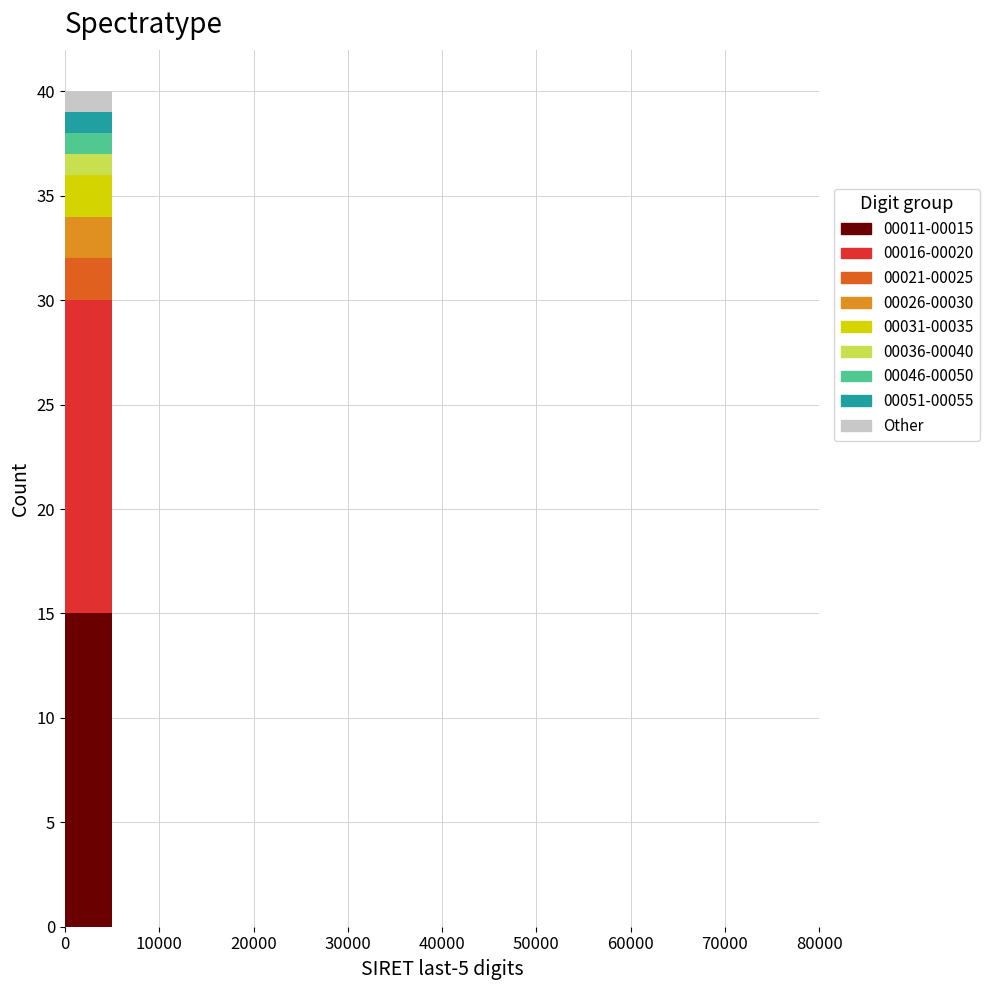

Which range on the x-axis has the tallest stacked bar (by total height)?

0 to 5000